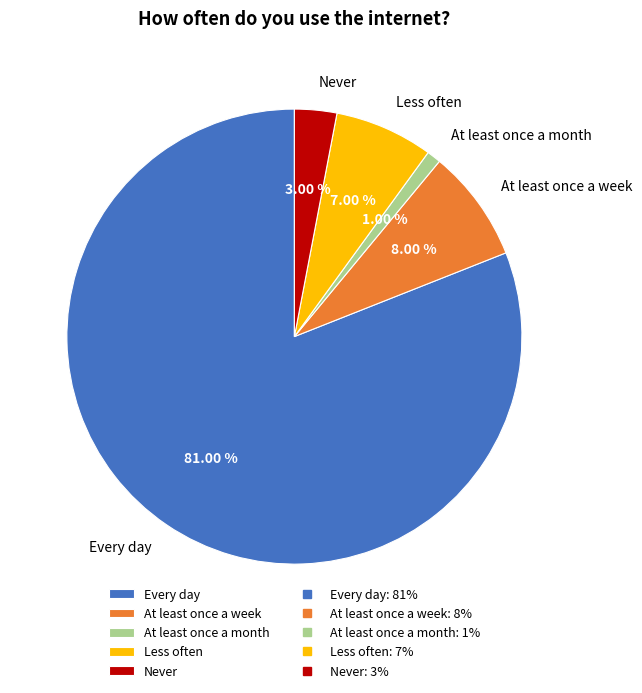

What percentage is NOT represented by At least once a month?

99.0%